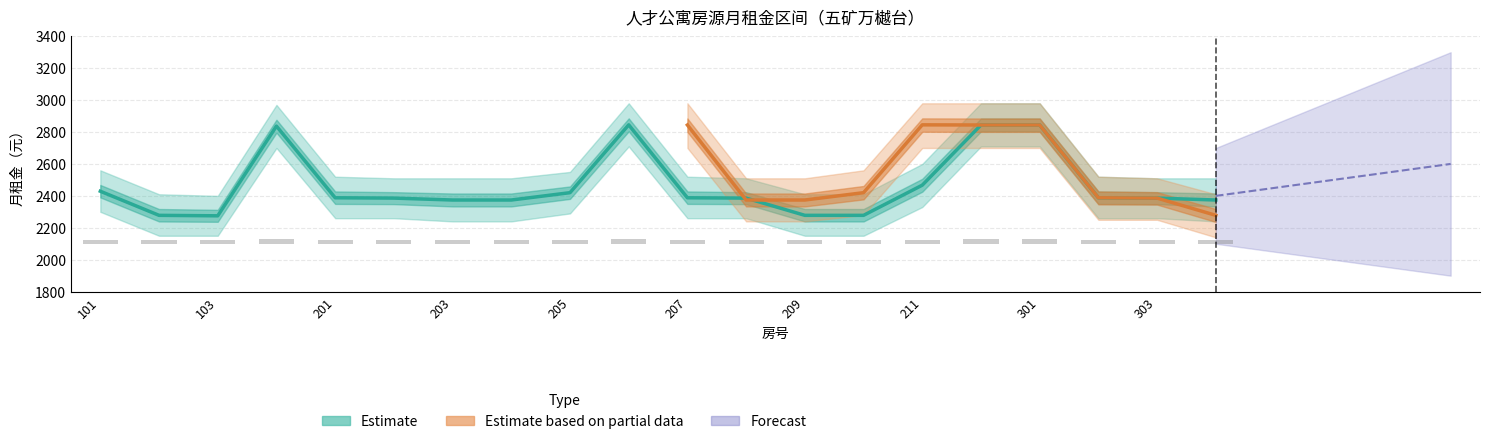

Which has a higher value, 203 or 202?

202